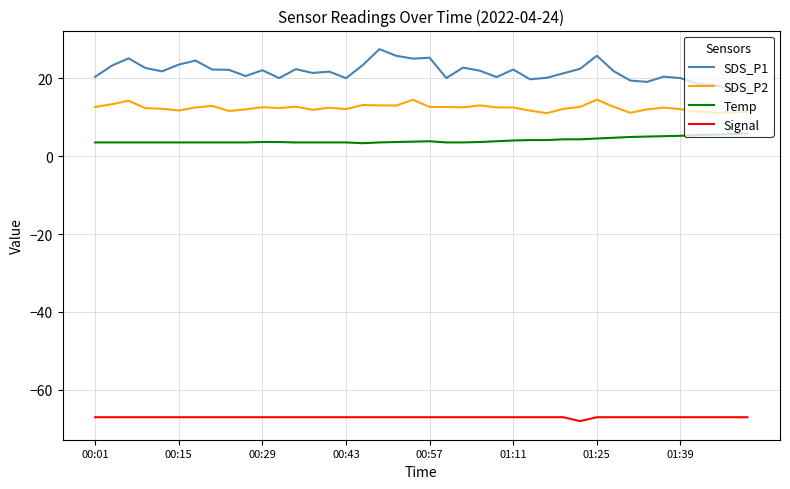

Rank the series by their maximum value, from lowest to highest.

Signal, Temp, SDS_P2, SDS_P1